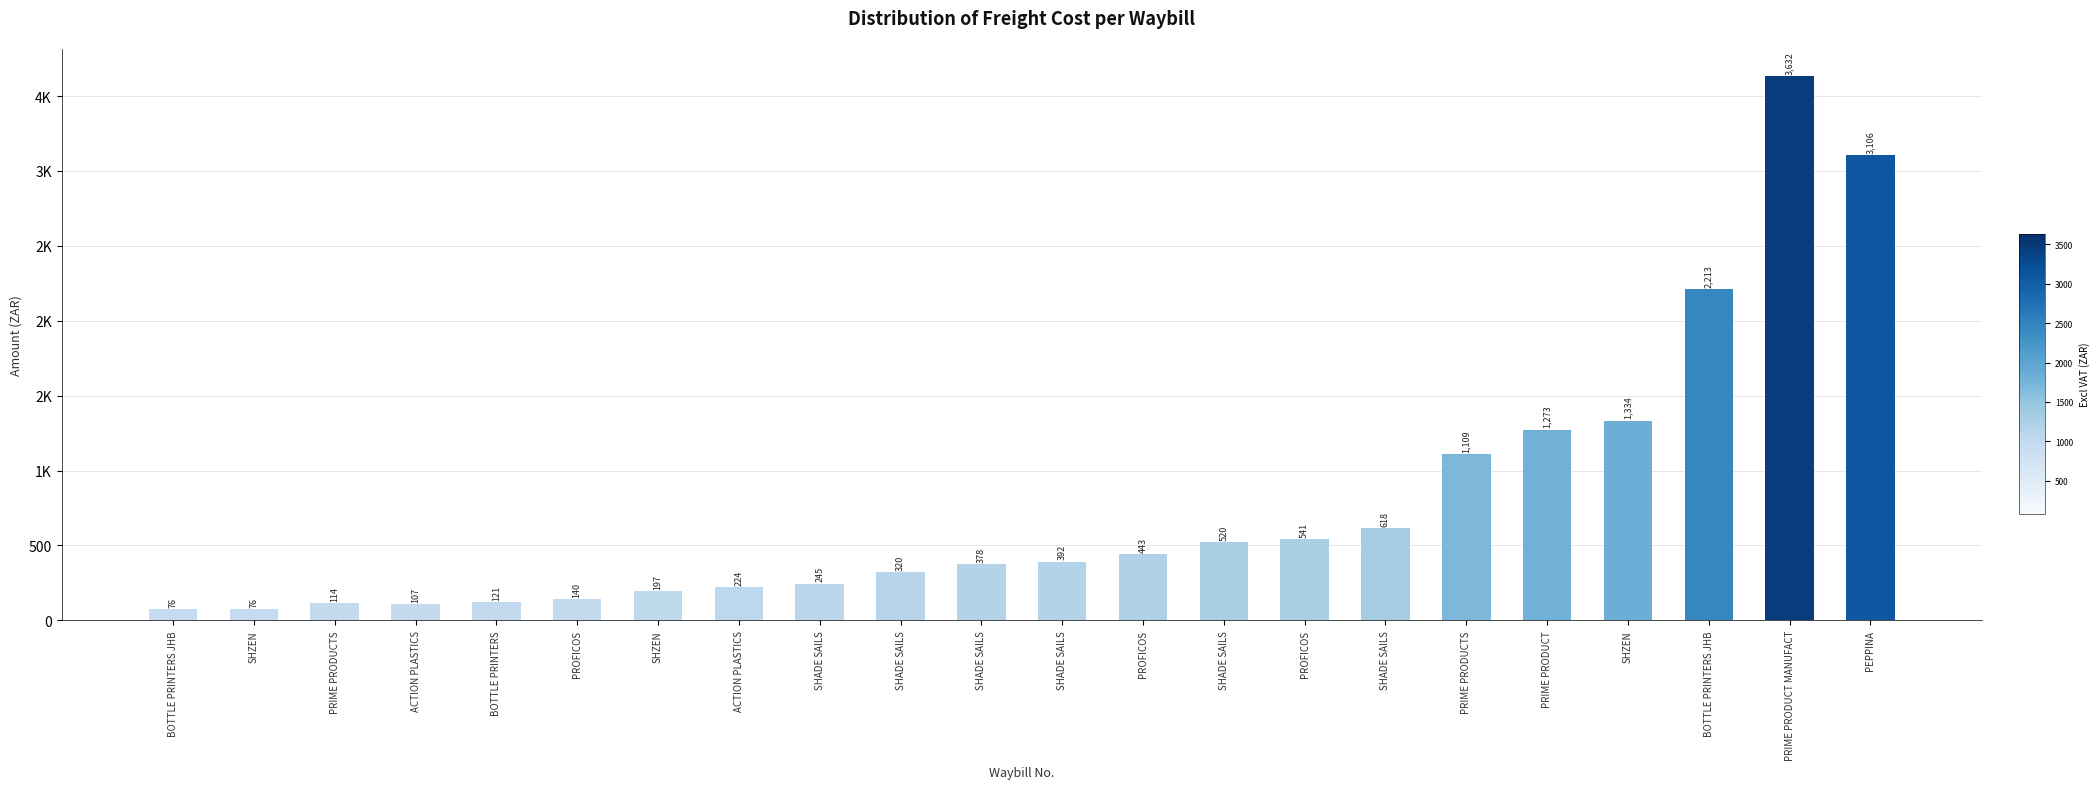

Are the bars horizontal?

No